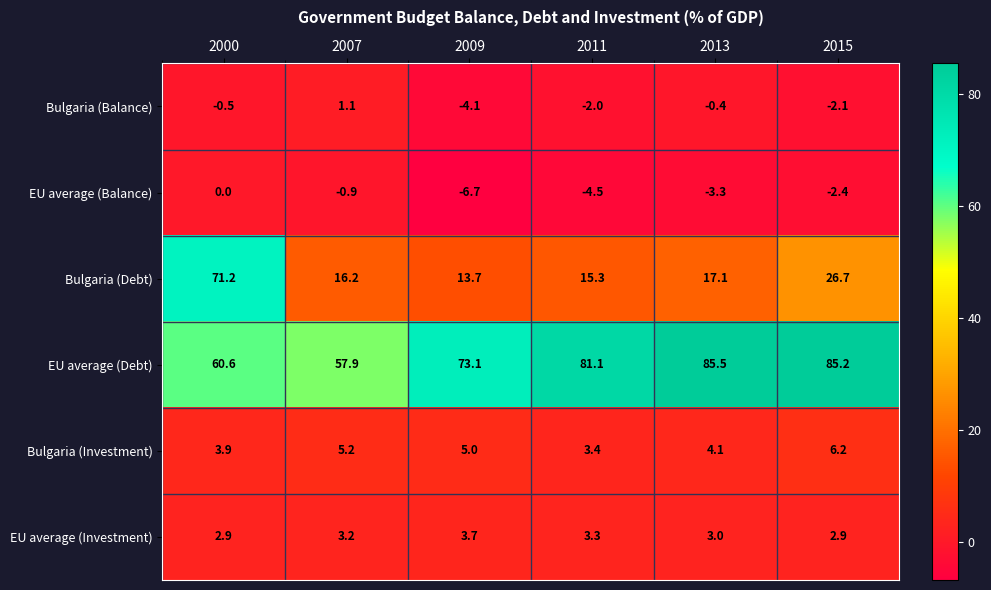

What is the total value across all series at 2007?

82.7